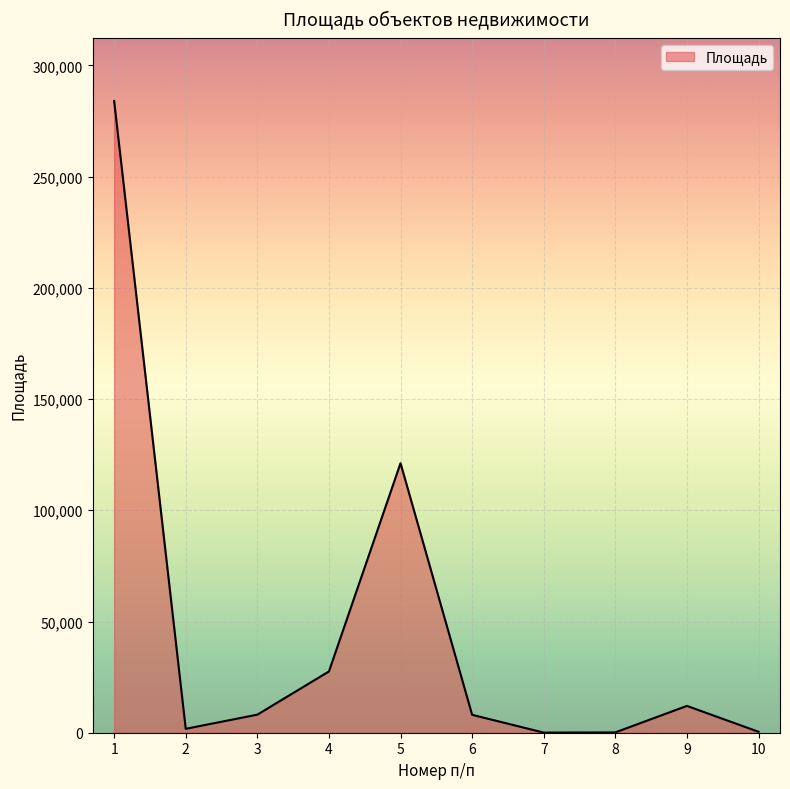

What is the difference between the maximum and minimum values?

283955